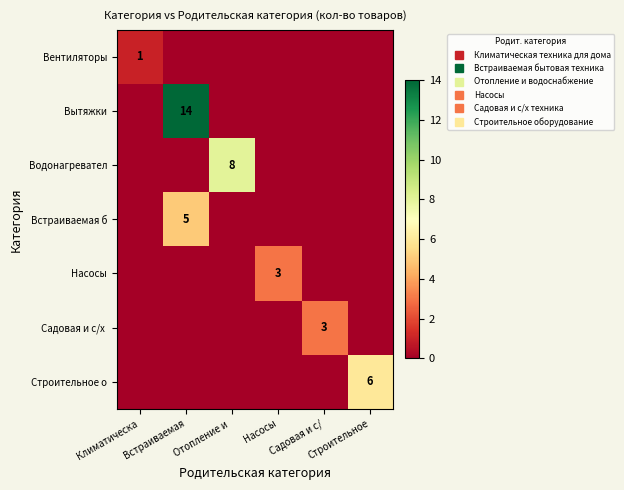

What is the spread (max minus min) of values at Встраиваемая?

14